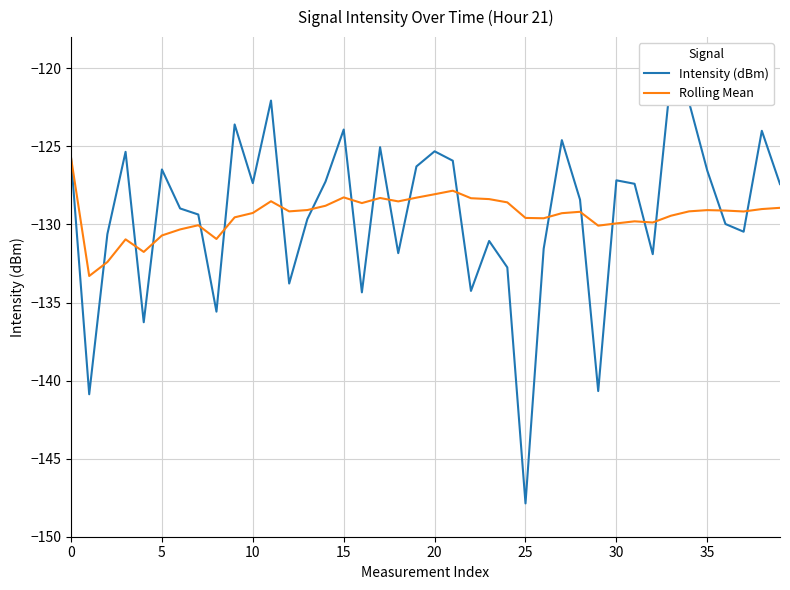

What is the minimum value for Rolling Mean?

-133.3